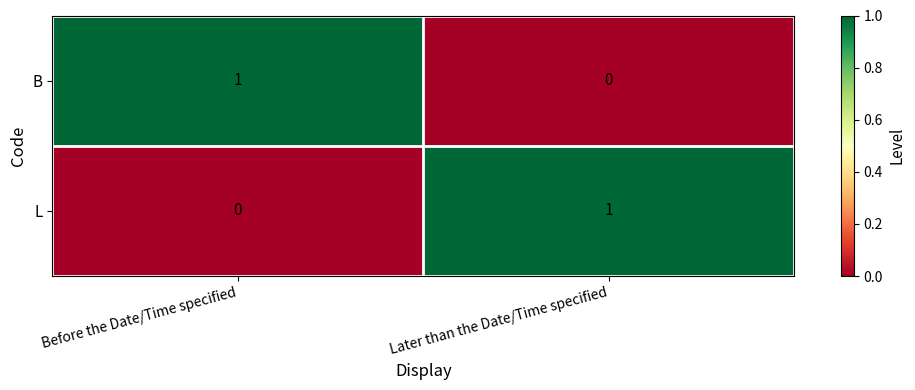

True or false: B has a value of -1 at Later than the Date/Time specified.

False